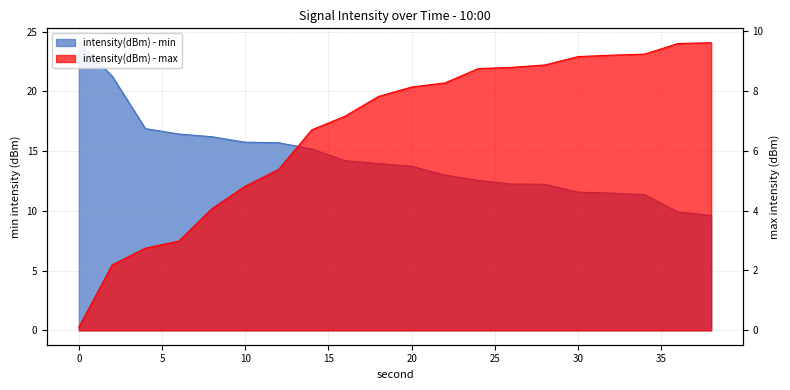

Does the chart have visible grid lines?

Yes